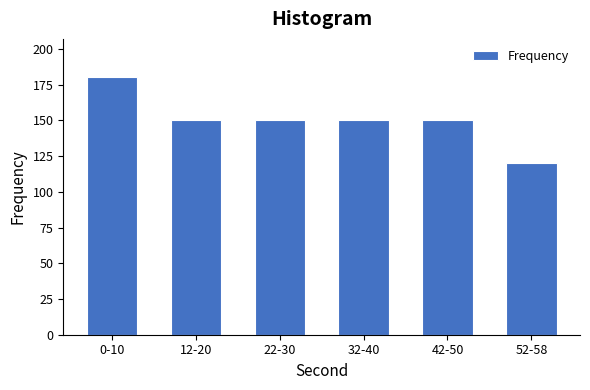

Reading left to right, what are all the values shown in this chart?

0-10=180	12-20=150	22-30=150	32-40=150	42-50=150	52-58=120